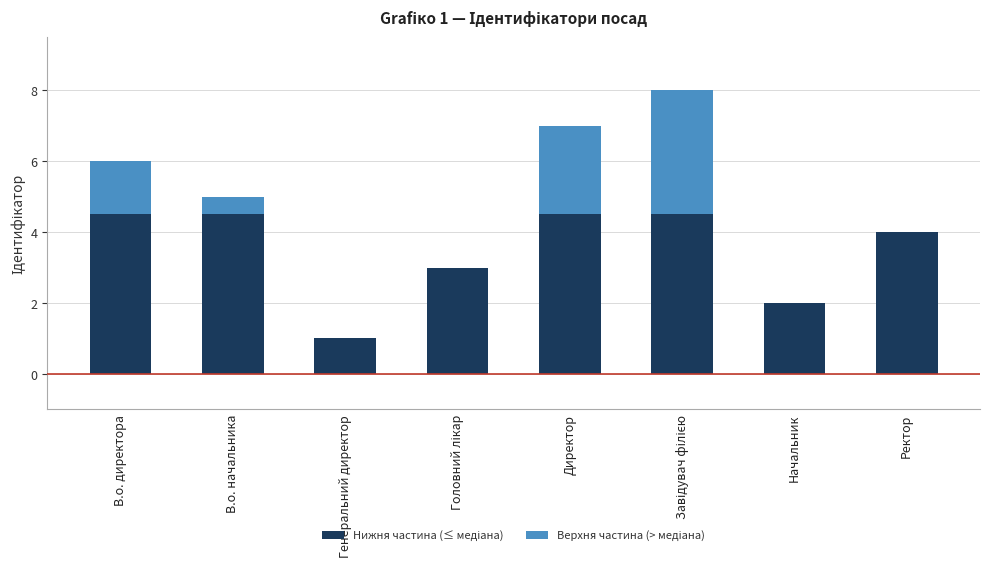

What is the total value across all series at Ректор?

4.0